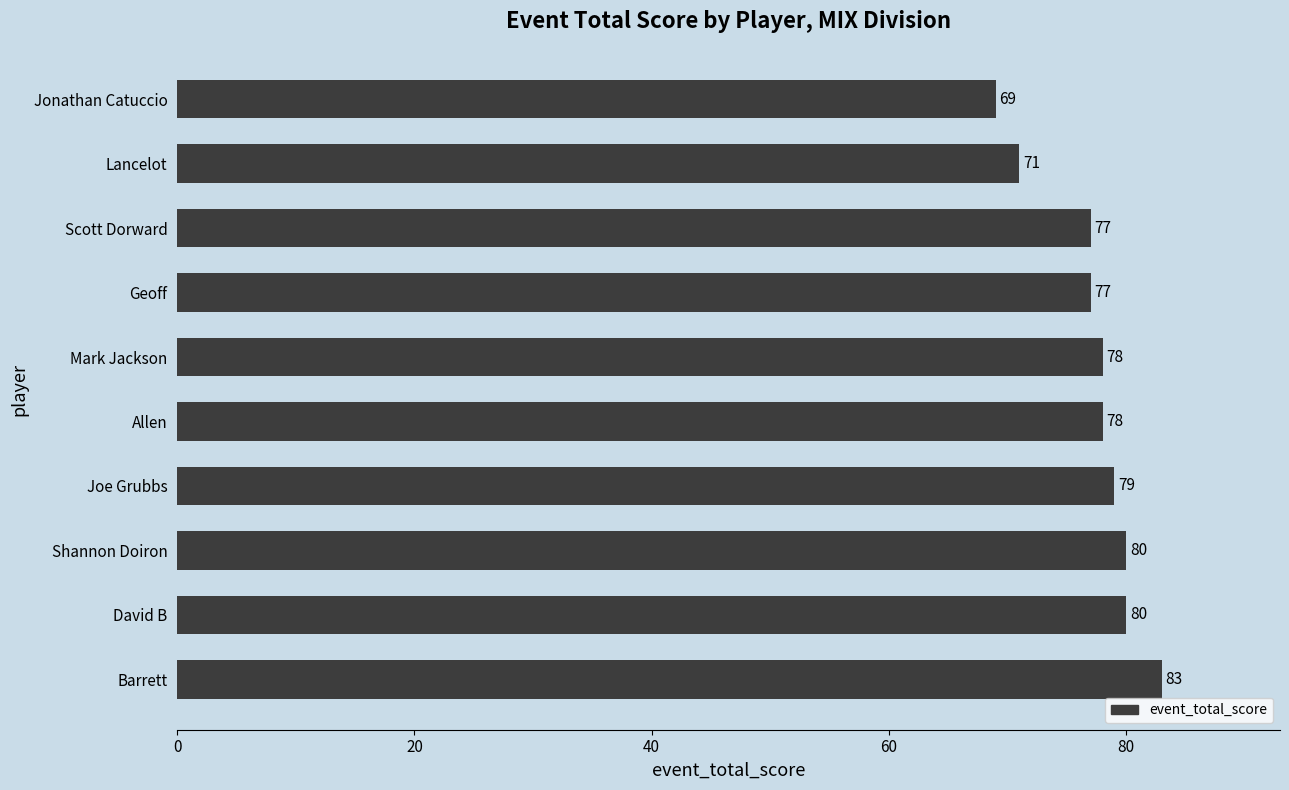

The value at Scott Dorward is 77. True or false?

True